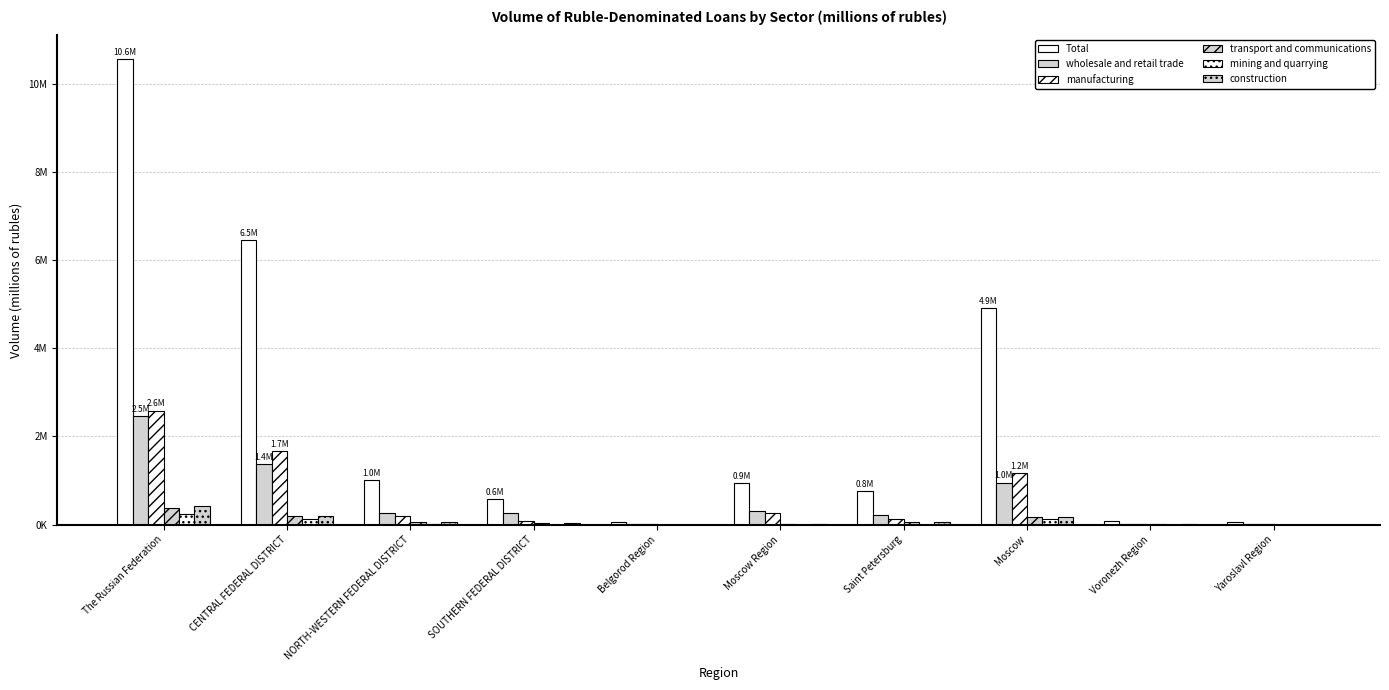

What is the minimum value for wholesale and retail trade?

4761